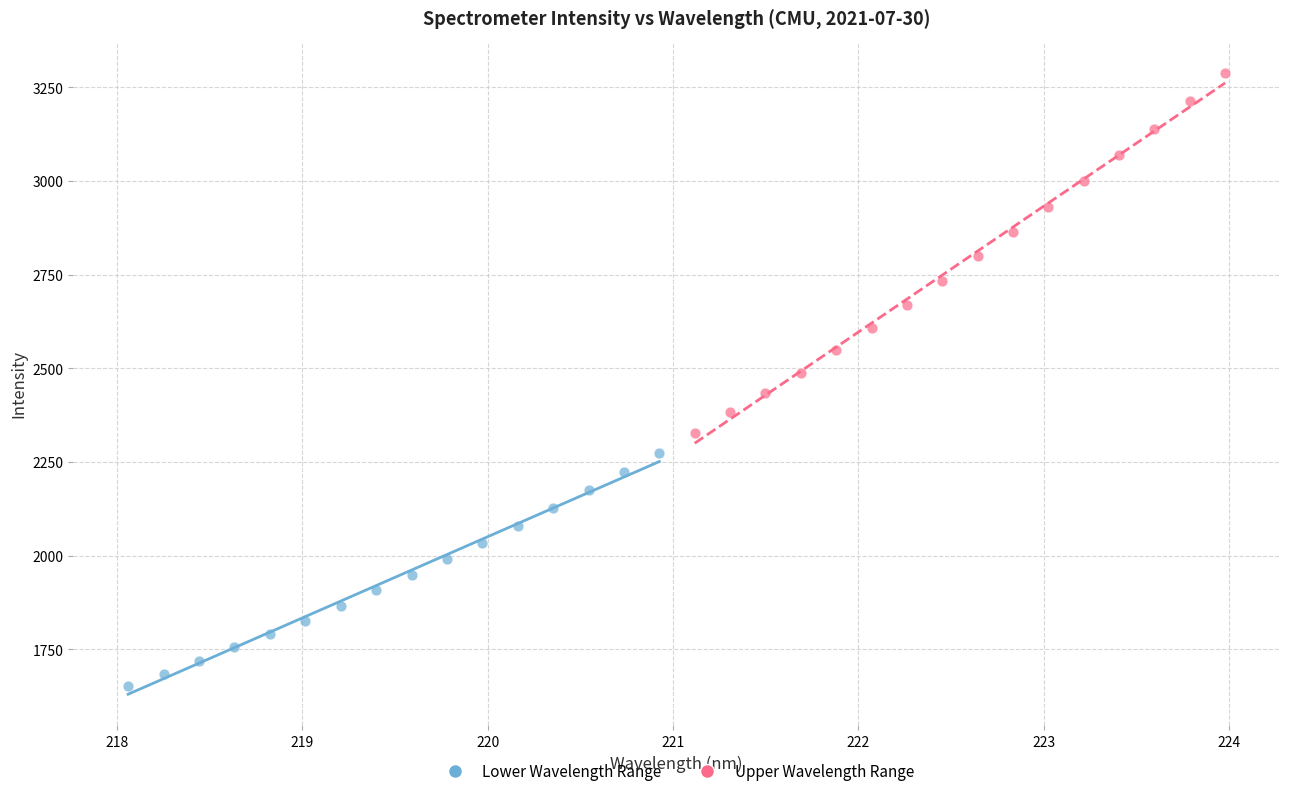

Which series reaches the minimum Y coordinate?

Lower Wavelength Range